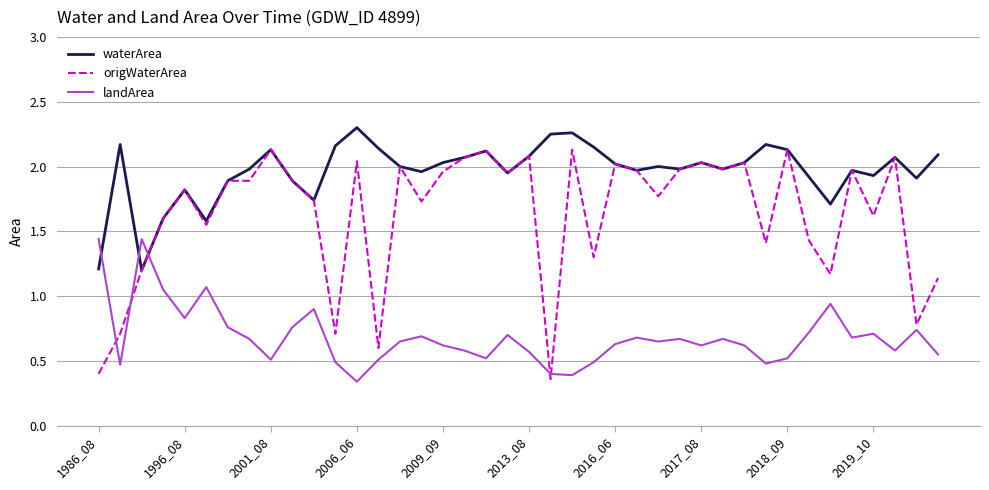

List the series in order of their peak value, highest first.

waterArea, origWaterArea, landArea